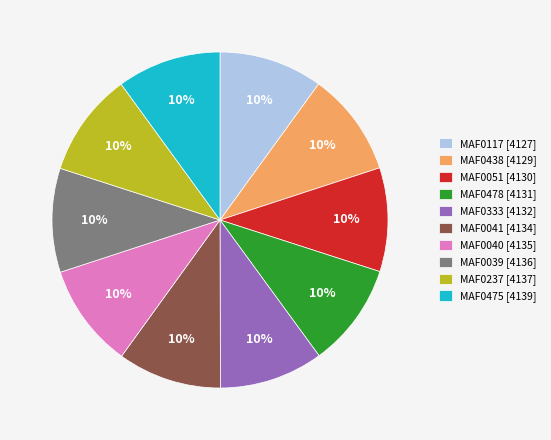

Combined, do MAF0041 [4134] and MAF0040 [4135] account for over 50%?

No